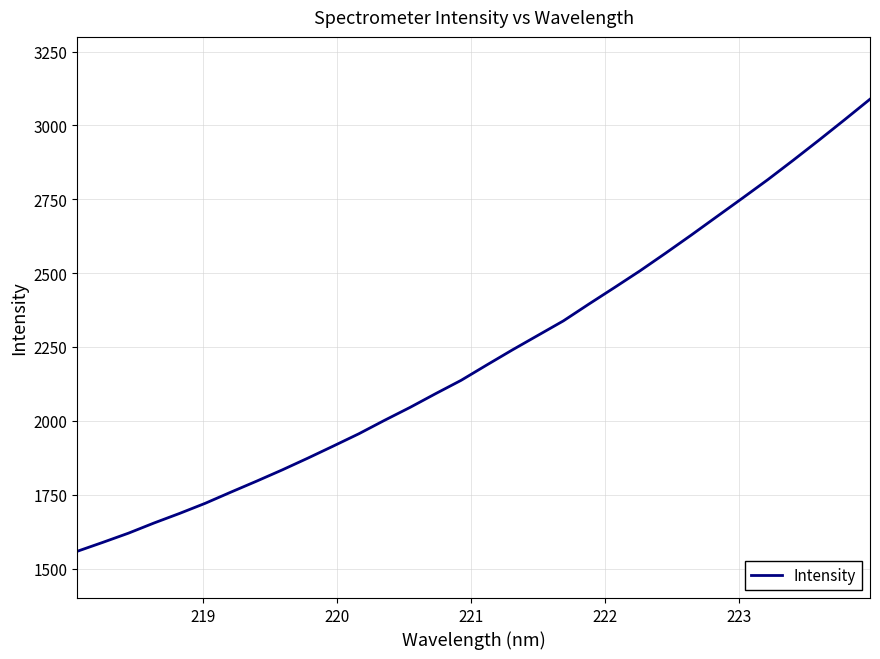

What is the average value?

2220.2